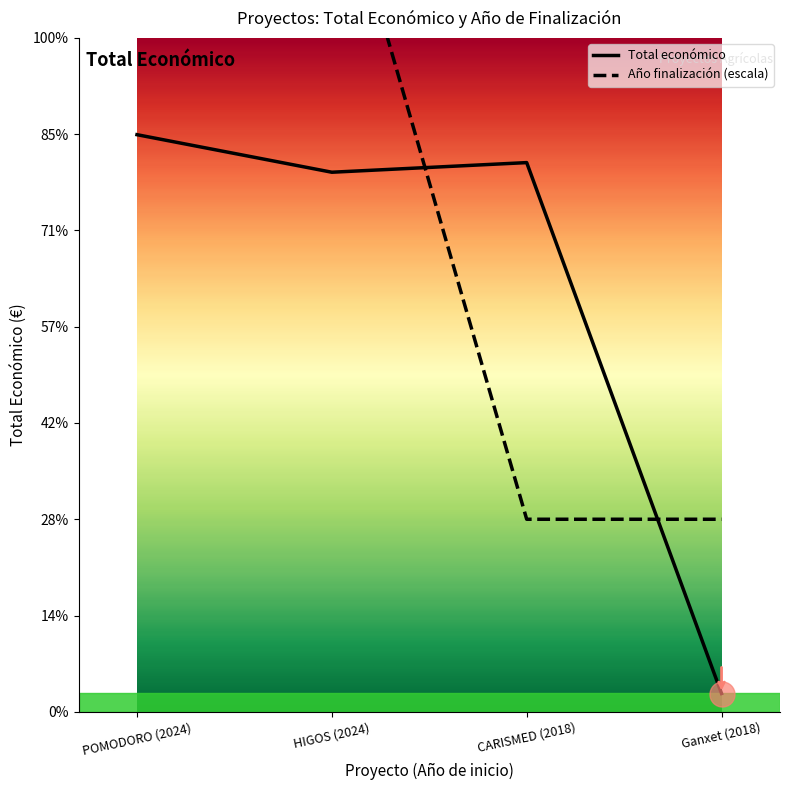

Which series has the largest total across all categories?

Año de finalización